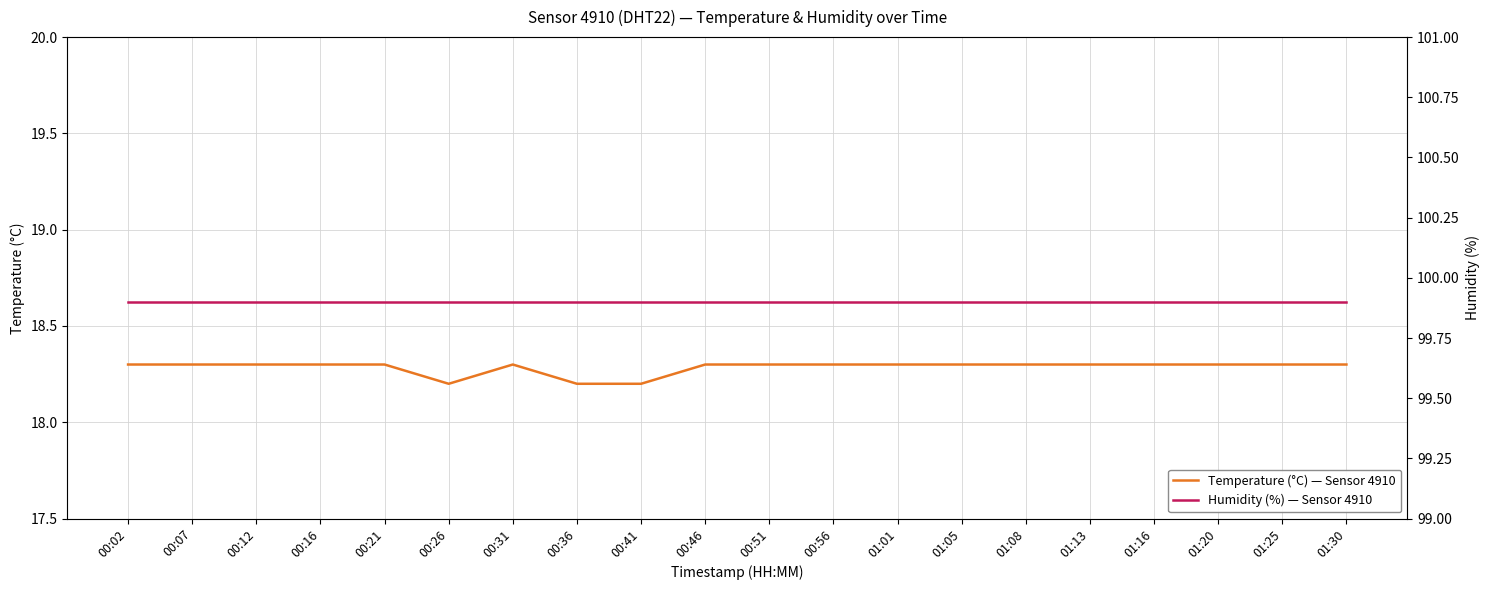

True or false: Temperature (°C) — Sensor 4910 and Humidity (%) — Sensor 4910 intersect in this chart.

False